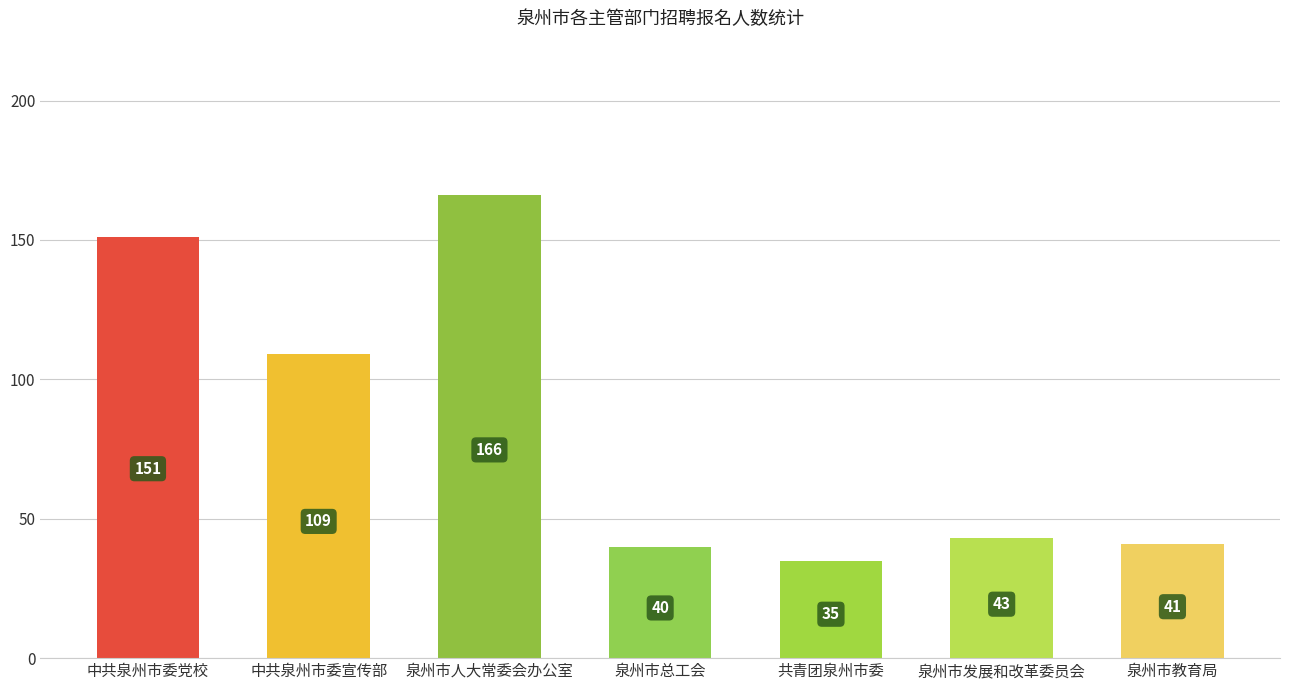

The chart shows a value of 23 at 泉州市总工会. True or false?

False